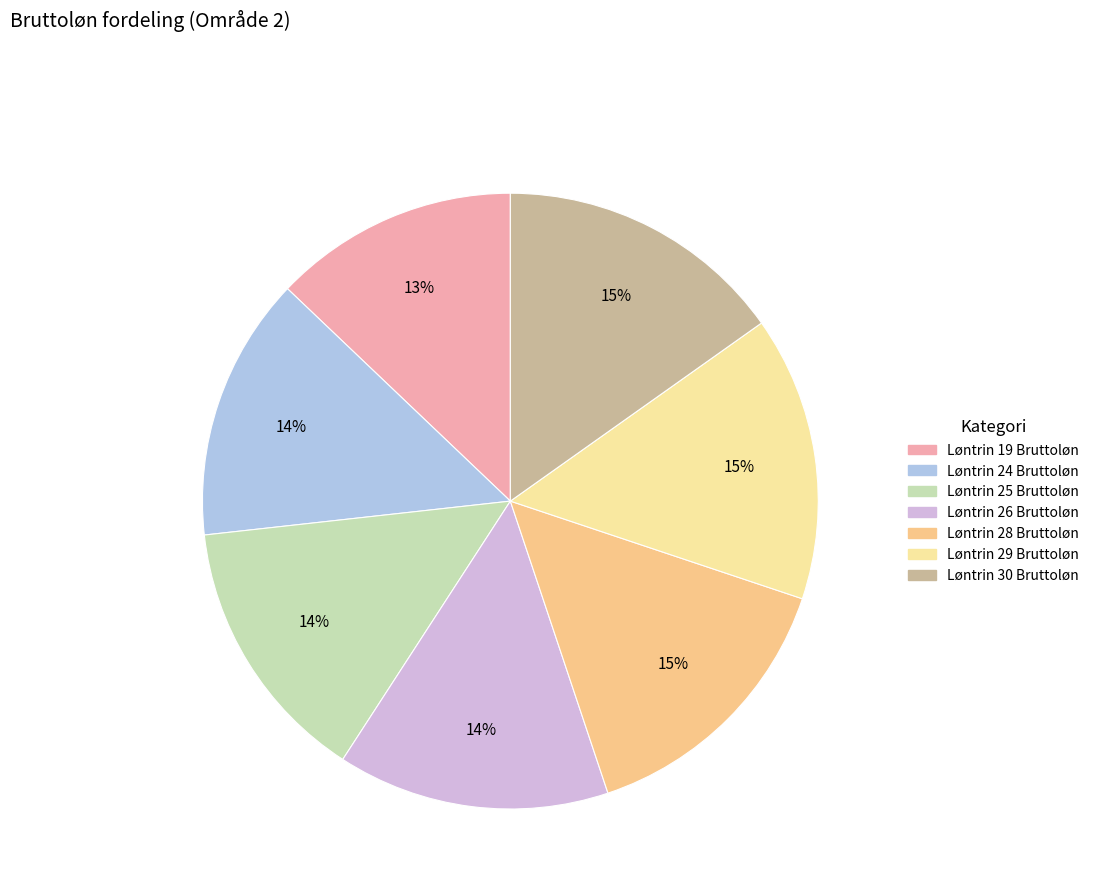

Do Løntrin 30 Bruttoløn and Løntrin 26 Bruttoløn together represent more than half of the pie?

No